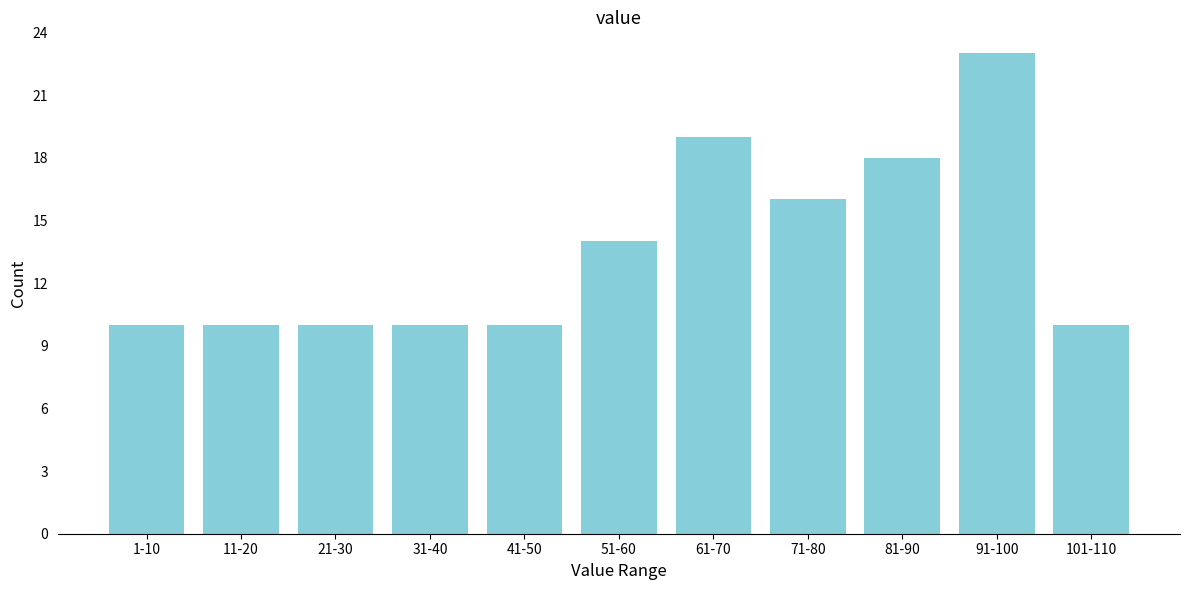

Reading left to right, what are all the values shown in this chart?

1-10=10	11-20=10	21-30=10	31-40=10	41-50=10	51-60=14	61-70=19	71-80=16	81-90=18	91-100=23	101-110=10